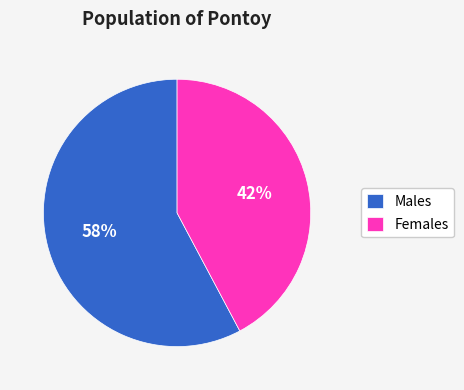

True or false: Females accounts for 42% of the total.

True